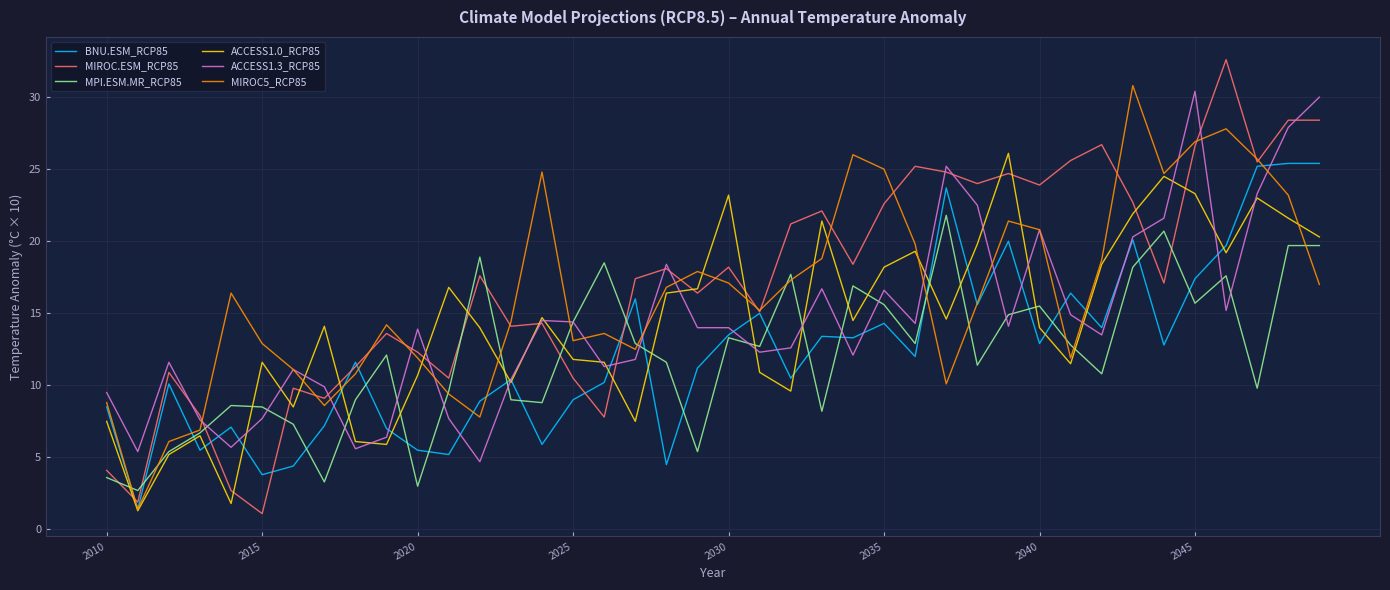

What is the smallest value displayed?

1.1